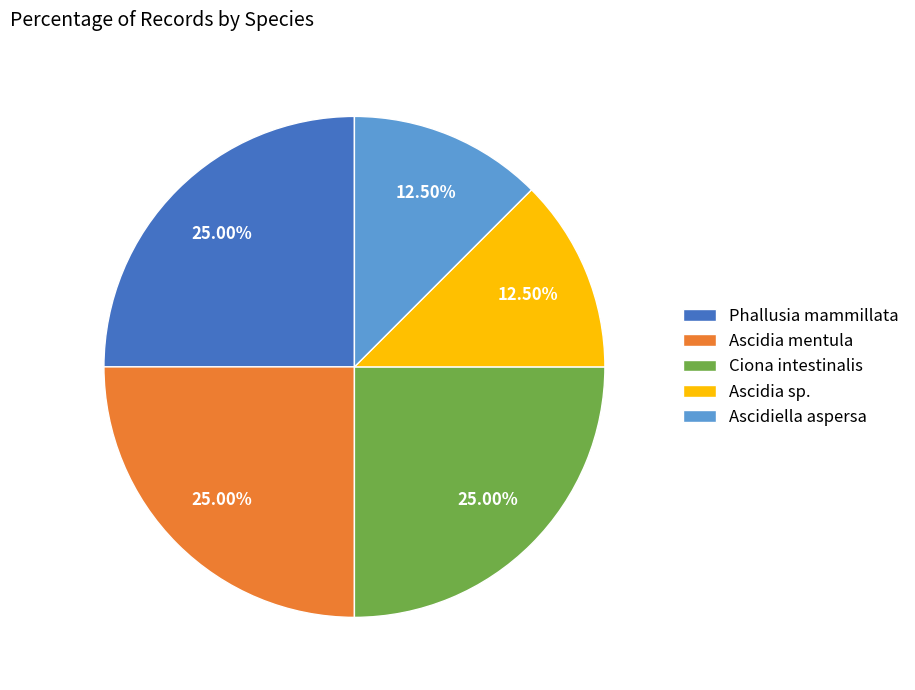

Is Ascidia sp. the majority of the pie?

No